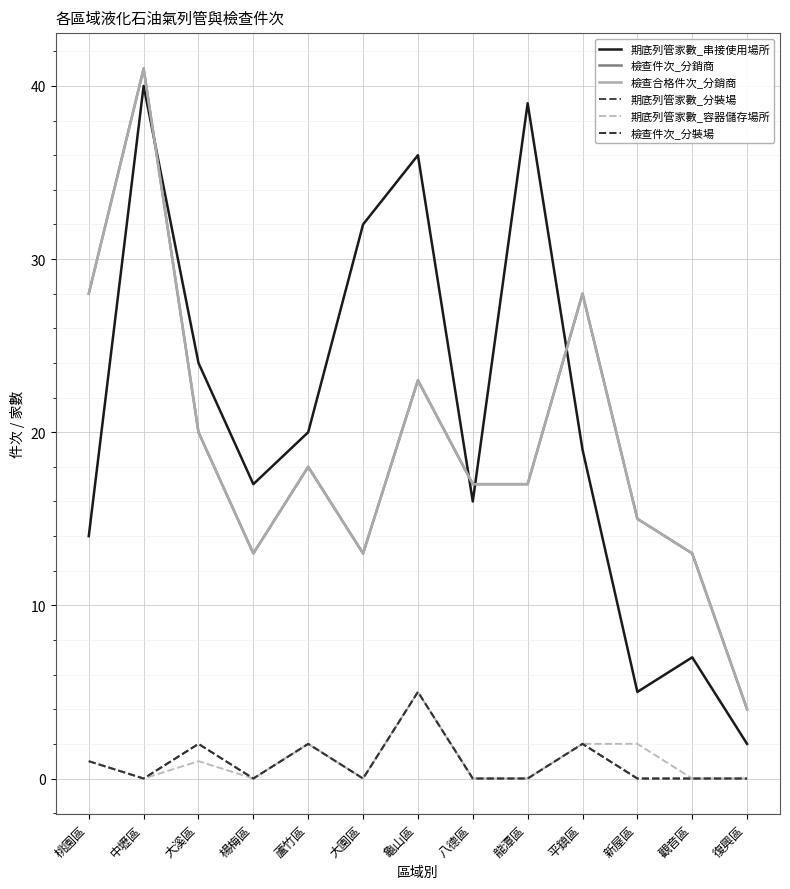

At which category does 檢查合格件次_分銷商 reach its first local valley?

楊梅區